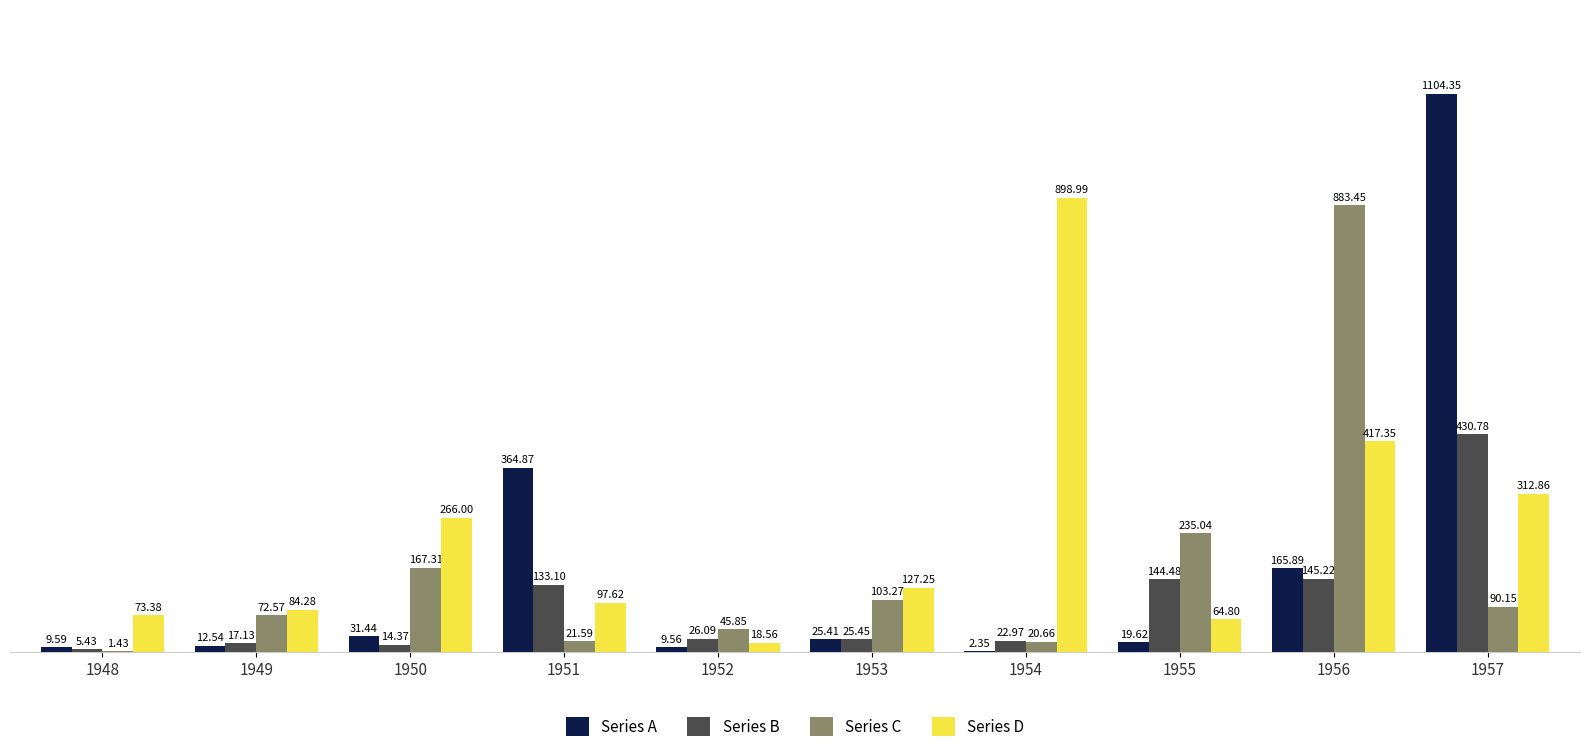

Which series changed the most between 1949 and 1950?

Series D